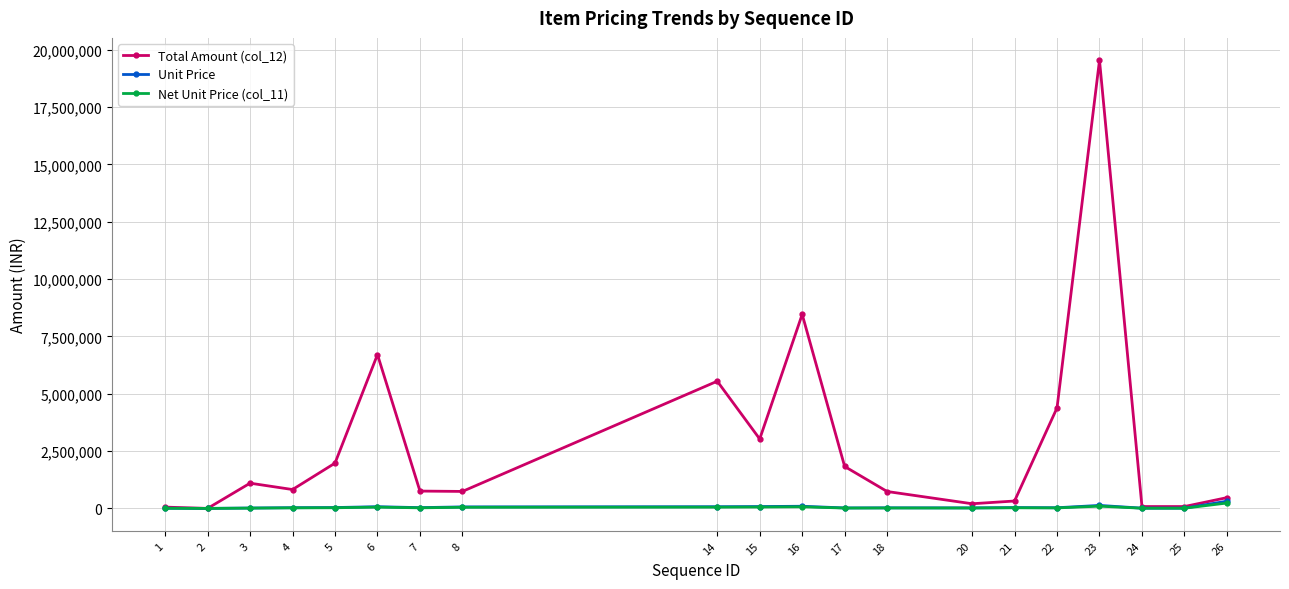

What is the average value of the Net Unit Price (col_11) series?

41738.8